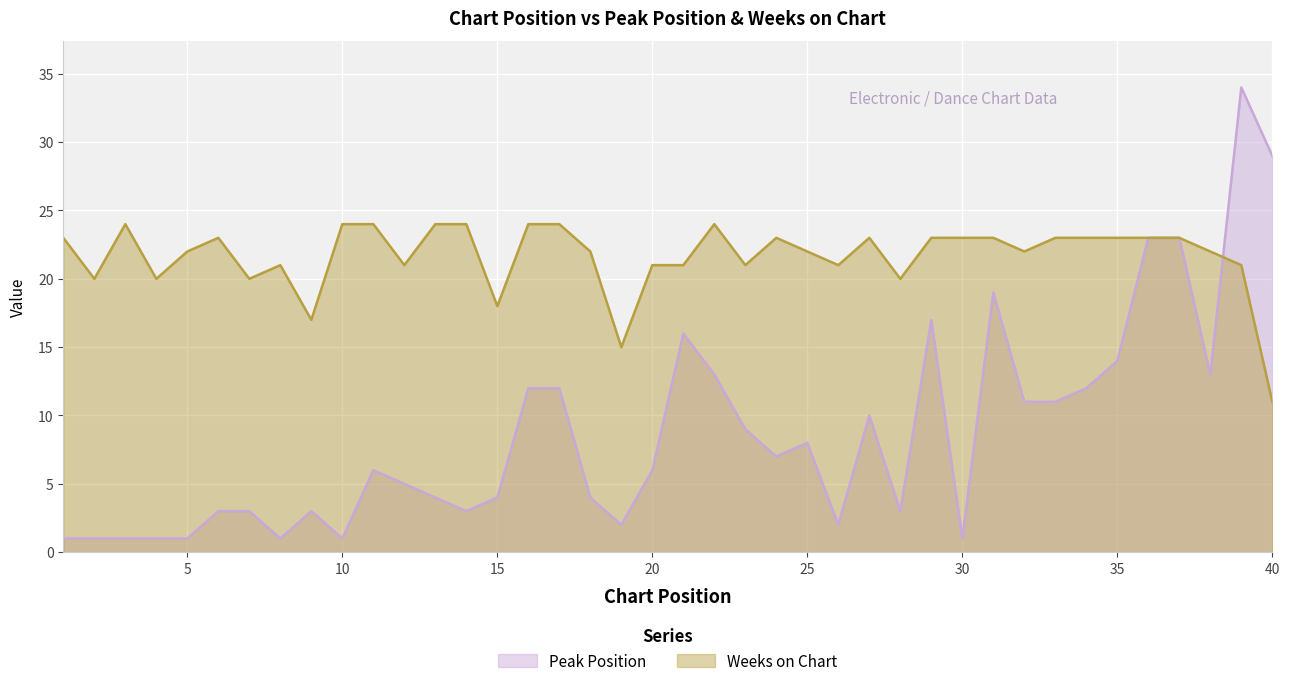

Which series changed the most between 1 and 23?

Peak Position